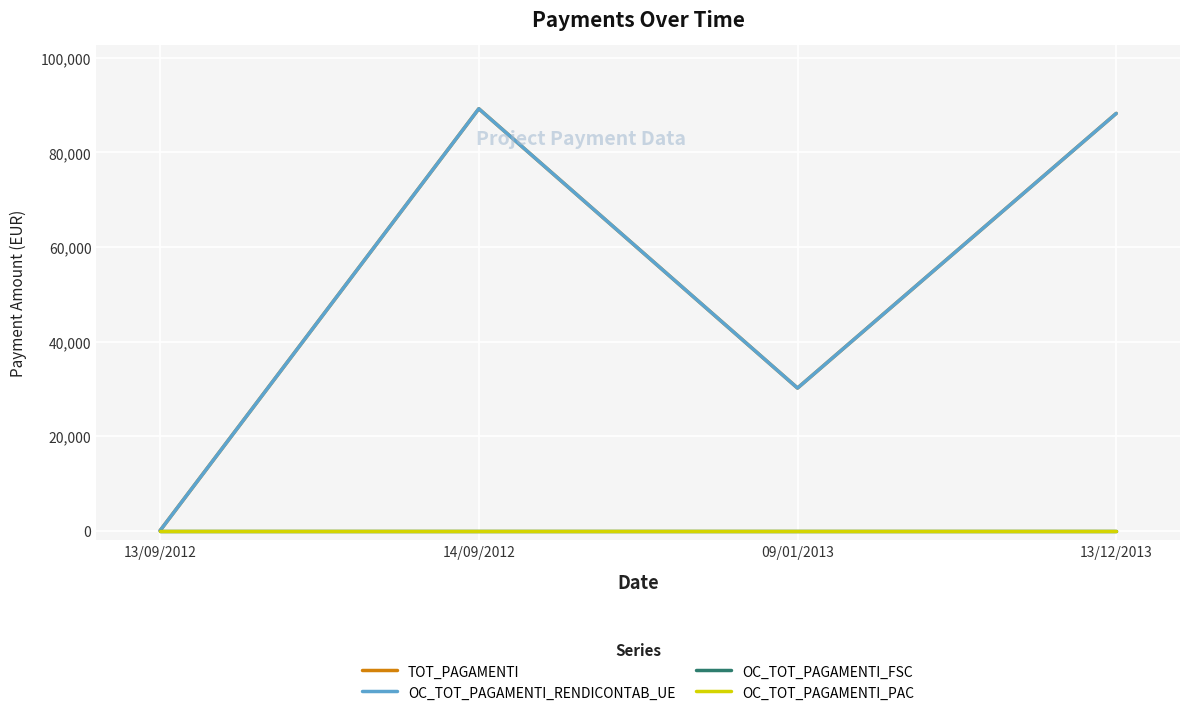

What is the difference between the second highest and minimum values in the TOT_PAGAMENTI series?

88266.3